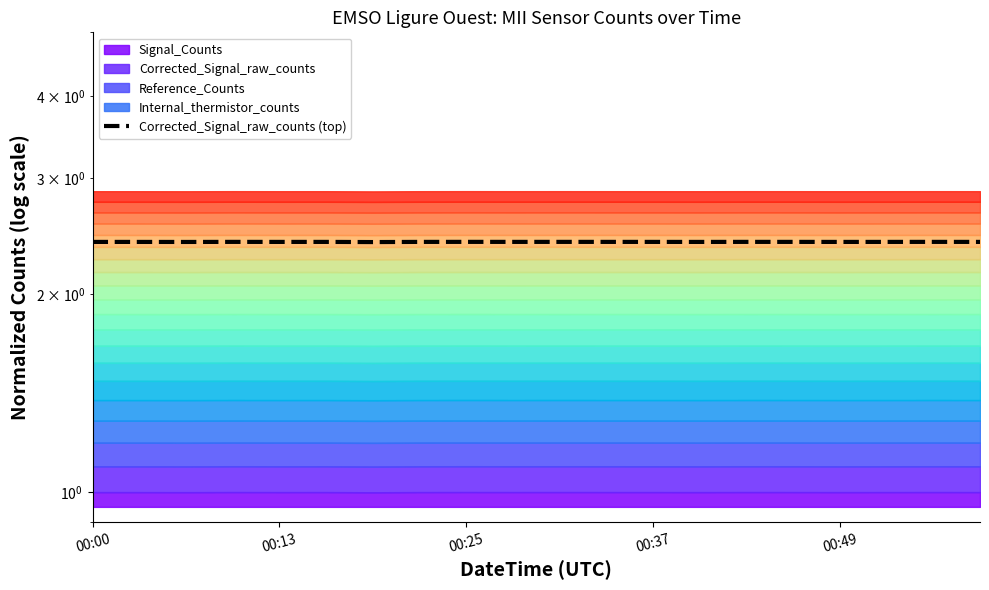

Reading left to right, list all the values displayed in this chart.

2.4	2.4	2.4	2.4	2.4	2.4	2.4	2.4	2.4	2.4	2.4	2.4	2.4	2.4	2.4	2.4	2.4	2.4	2.4	2.4